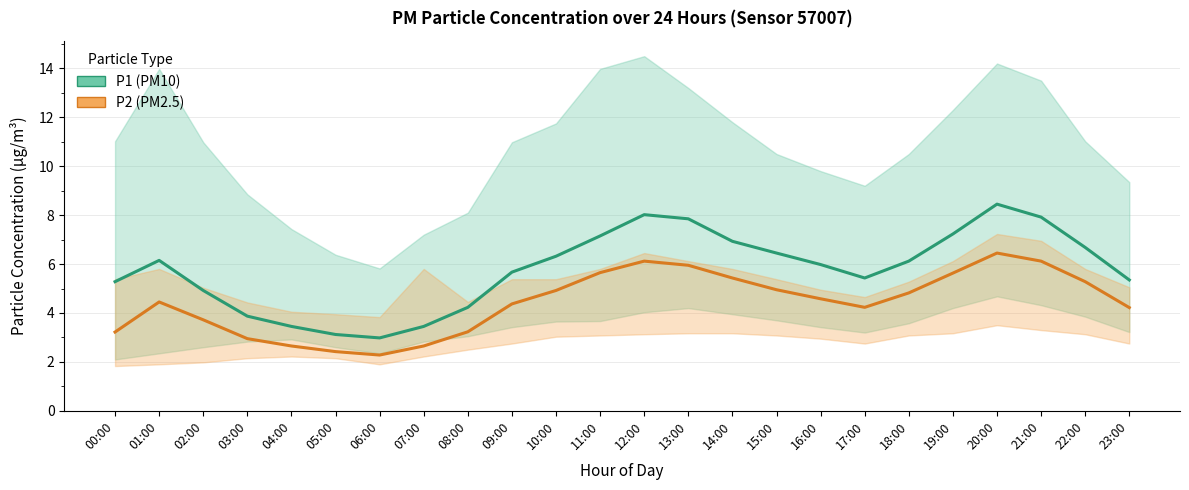

Count the number of categories in the chart.

24